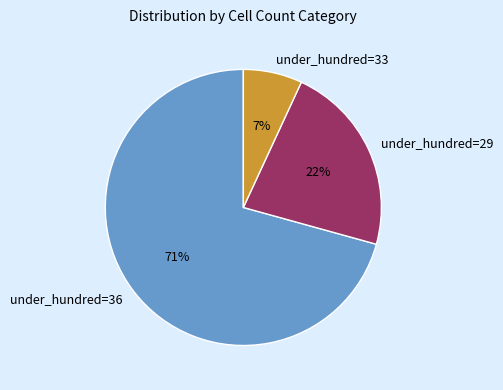

Is there a majority slice in this chart?

Yes